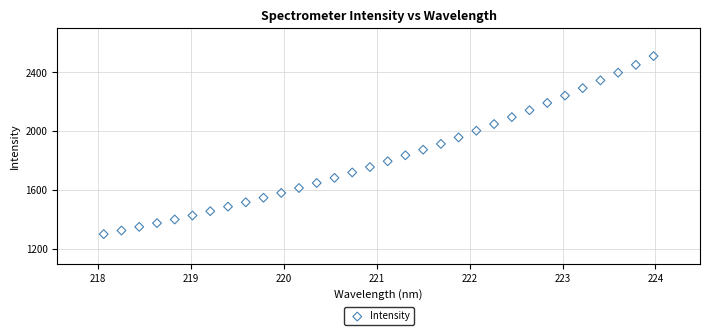

What is the range of X values (max minus min)?

5.9